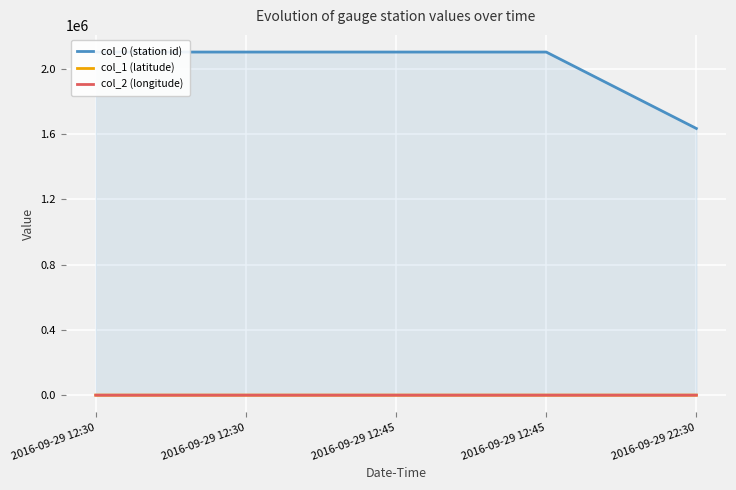

True or false: col_2 (longitude) has a value of -110.9 at 2016-09-29 22:30.

False